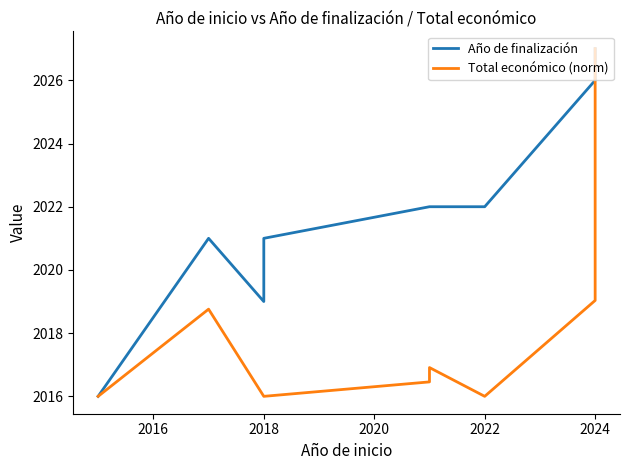

Which series has the widest spread of values?

Año de finalización